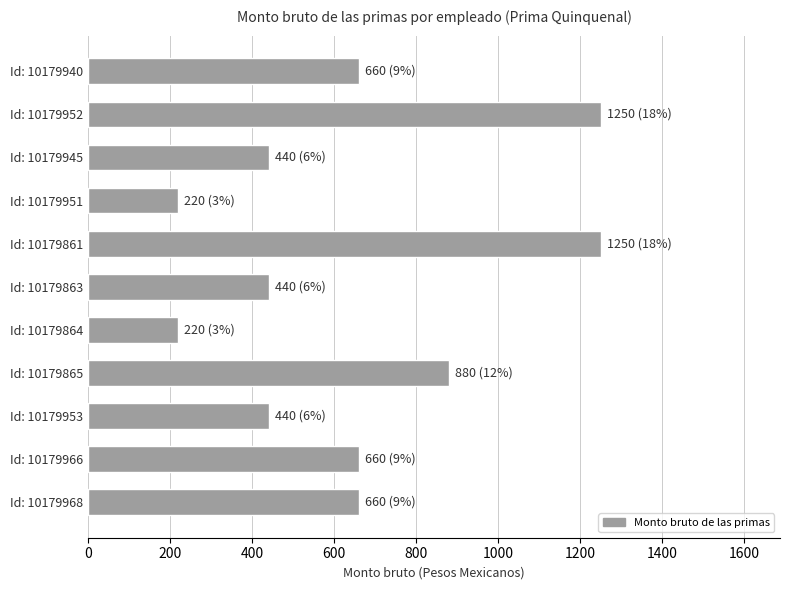

Is it true that the value at Id: 10179940 is 920?

False